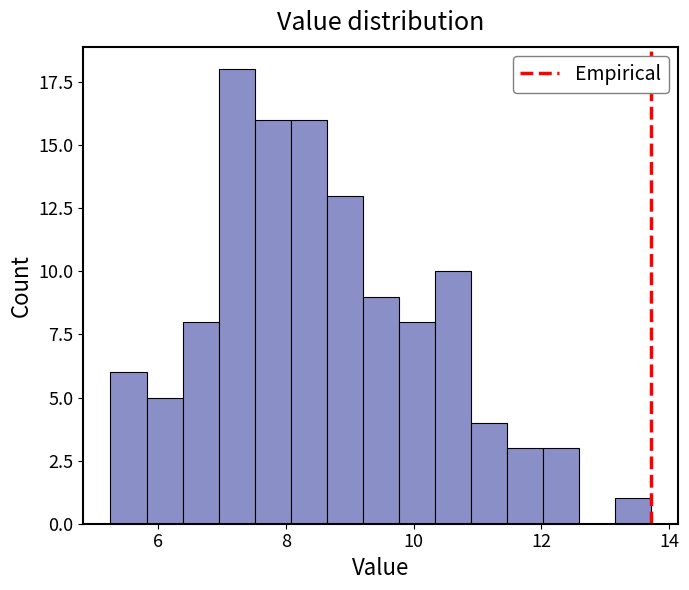

Read against the x-axis, roughly where is the centre of the tallest bar?

7.2